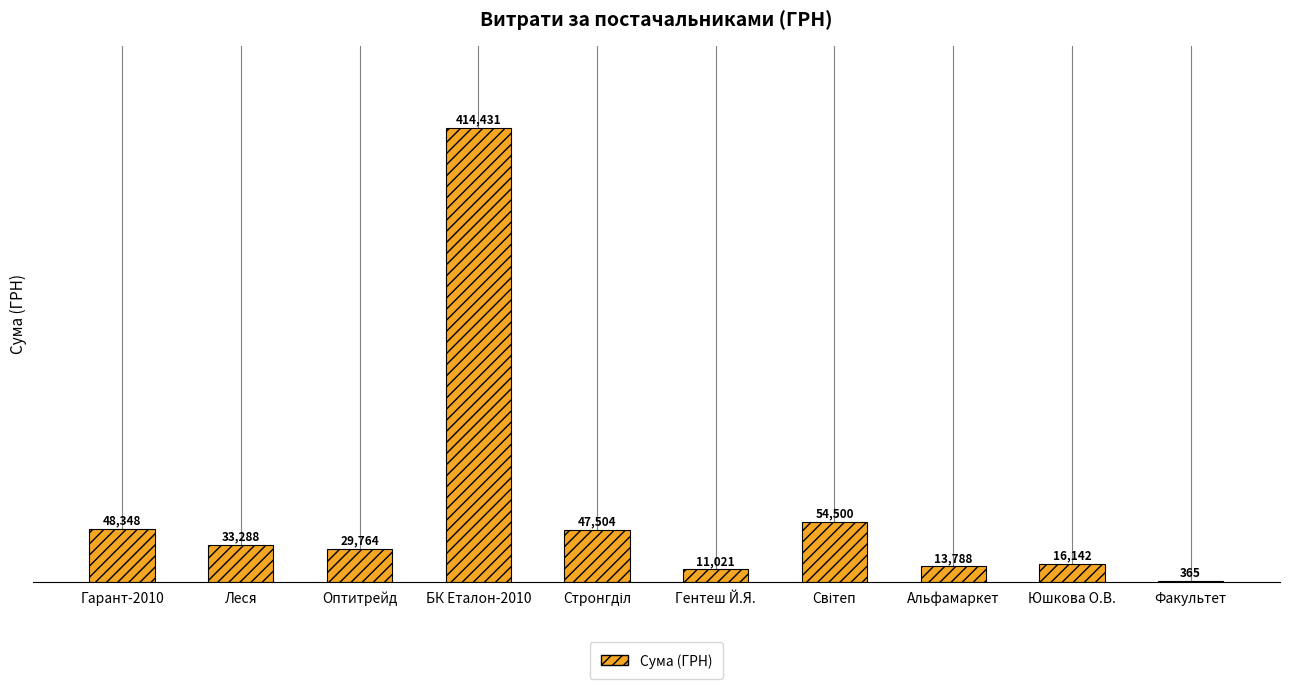

How many values exceed 33288?

5